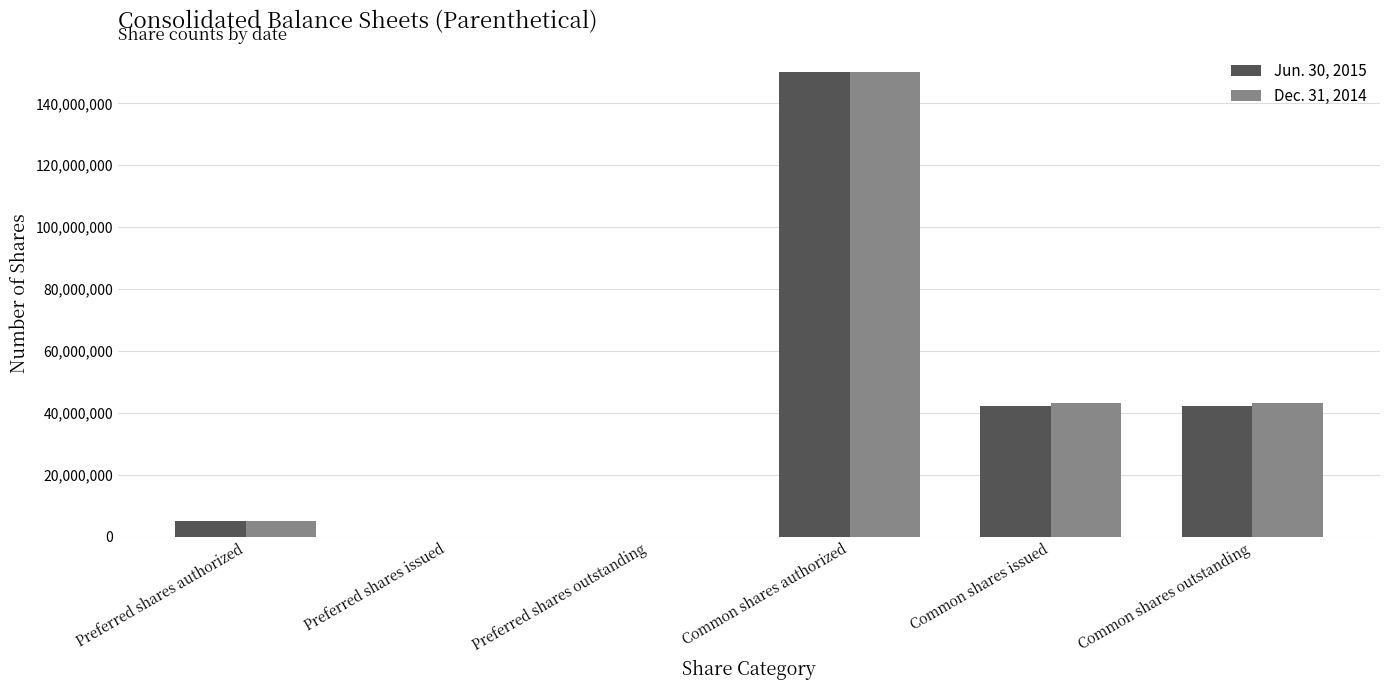

Between Preferred shares issued and Common shares issued, which series saw the biggest shift?

Dec. 31, 2014